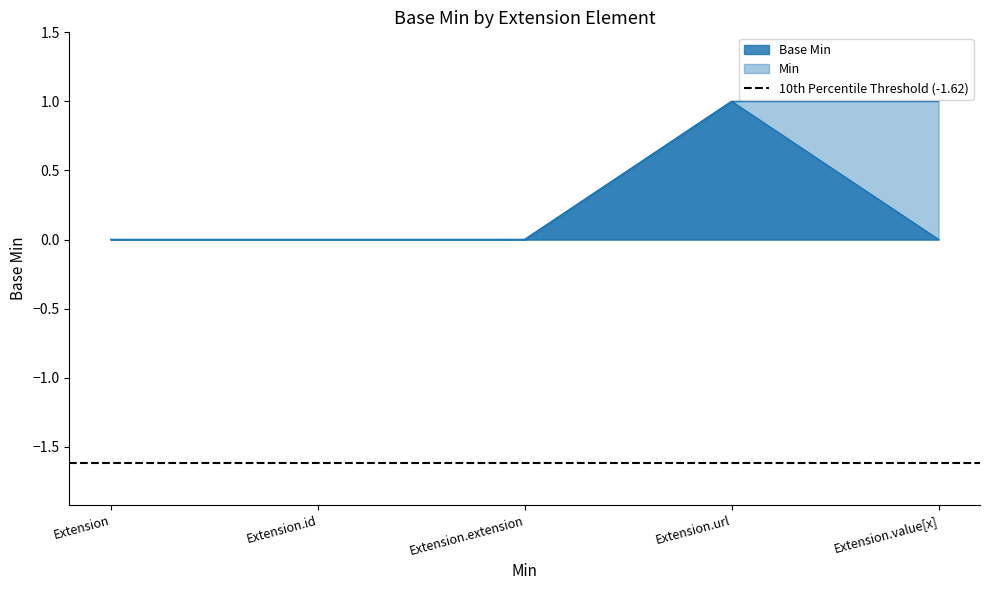

Count the number of data series in this chart.

2